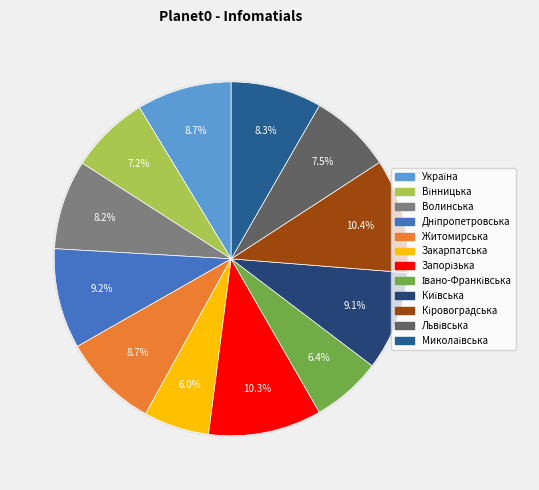

What is the largest slice in the pie chart?

Кіровоградська